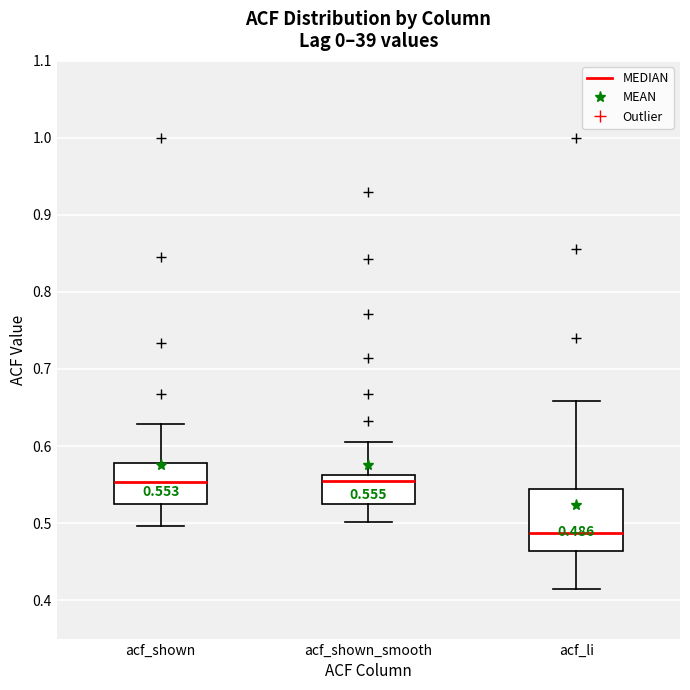

Which box is the tallest, from its lower edge to its upper edge?

acf_li